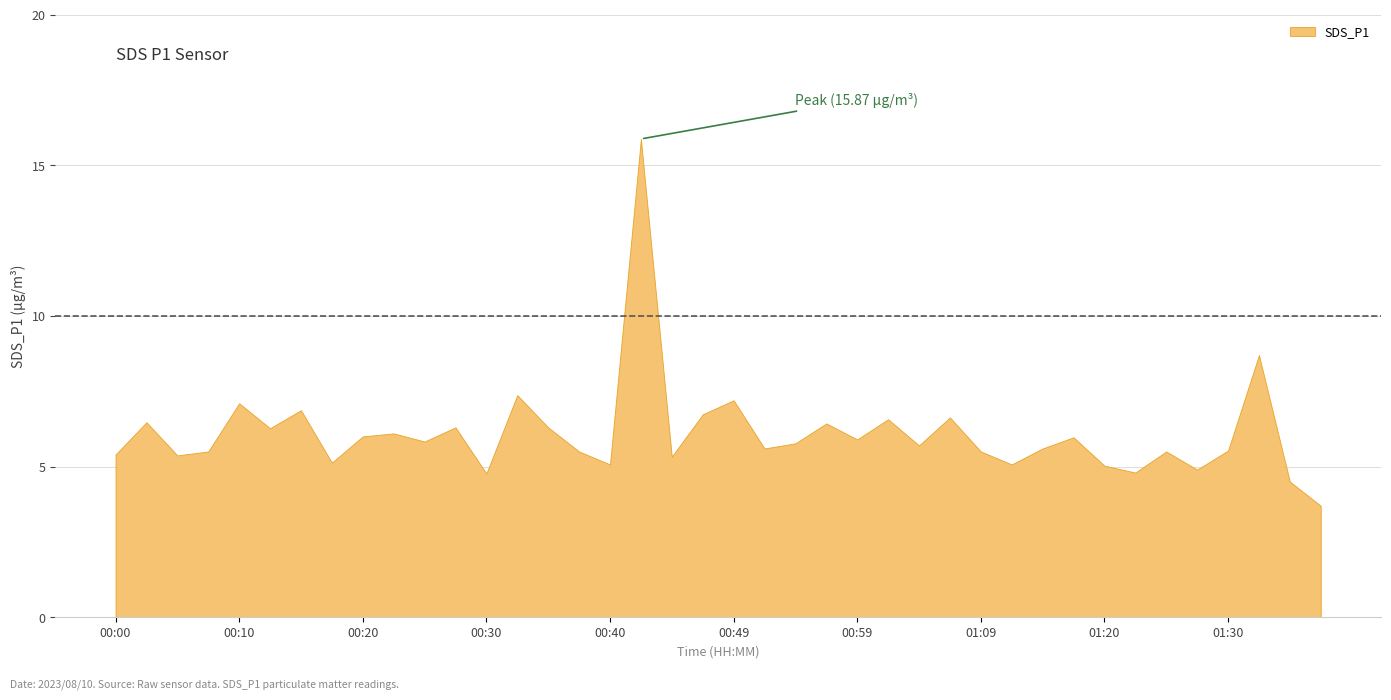

What position from the right is 01:07?

13